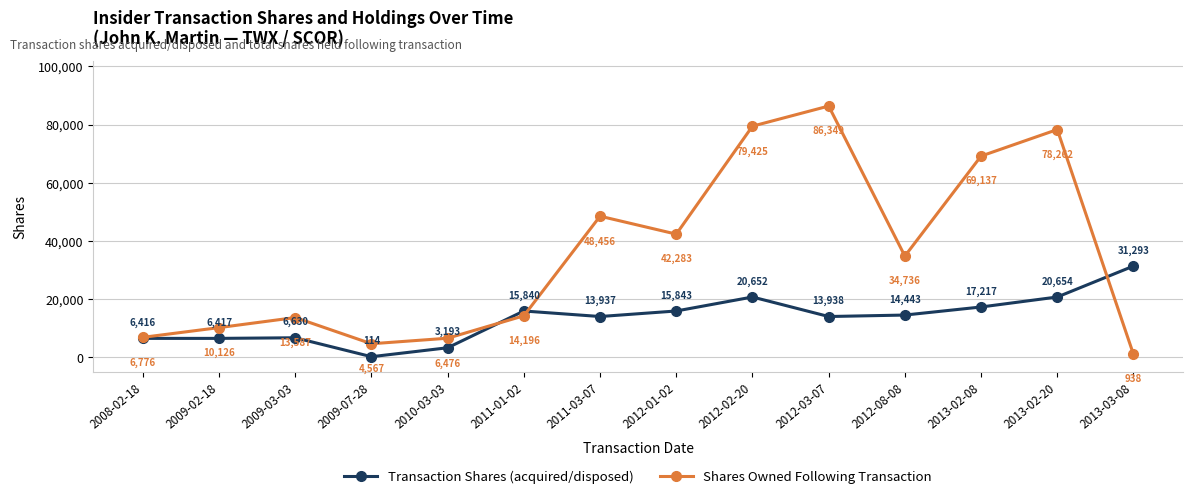

At which category is the sum across all series the highest?

2012-03-07